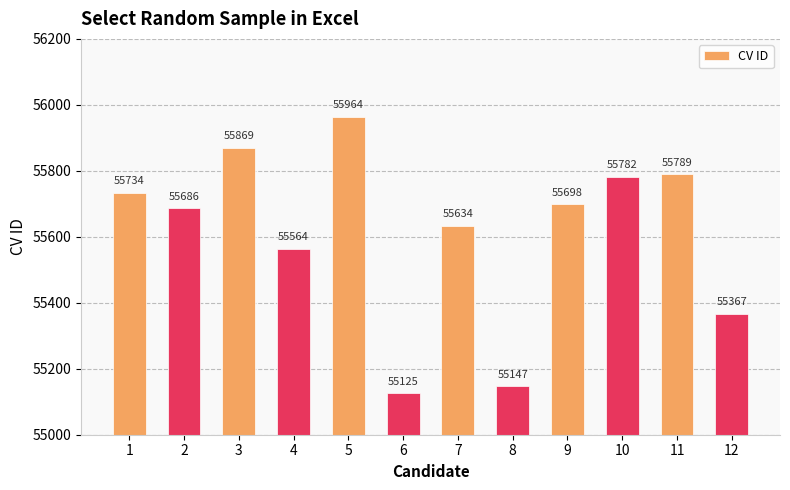

The chart shows a value of 74527 at 9. True or false?

False